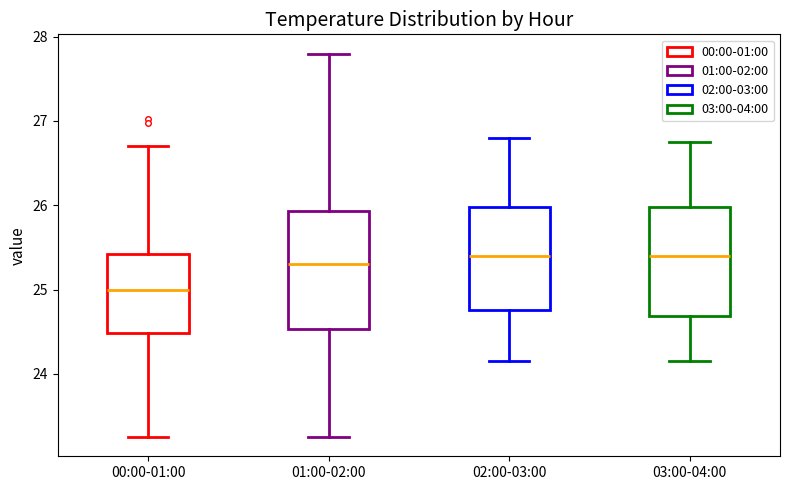

Where does the lower whisker of the box for 01:00-02:00 end on the y-axis? The values are not printed on the chart, so give them approximately, as read against the axis.

23.3